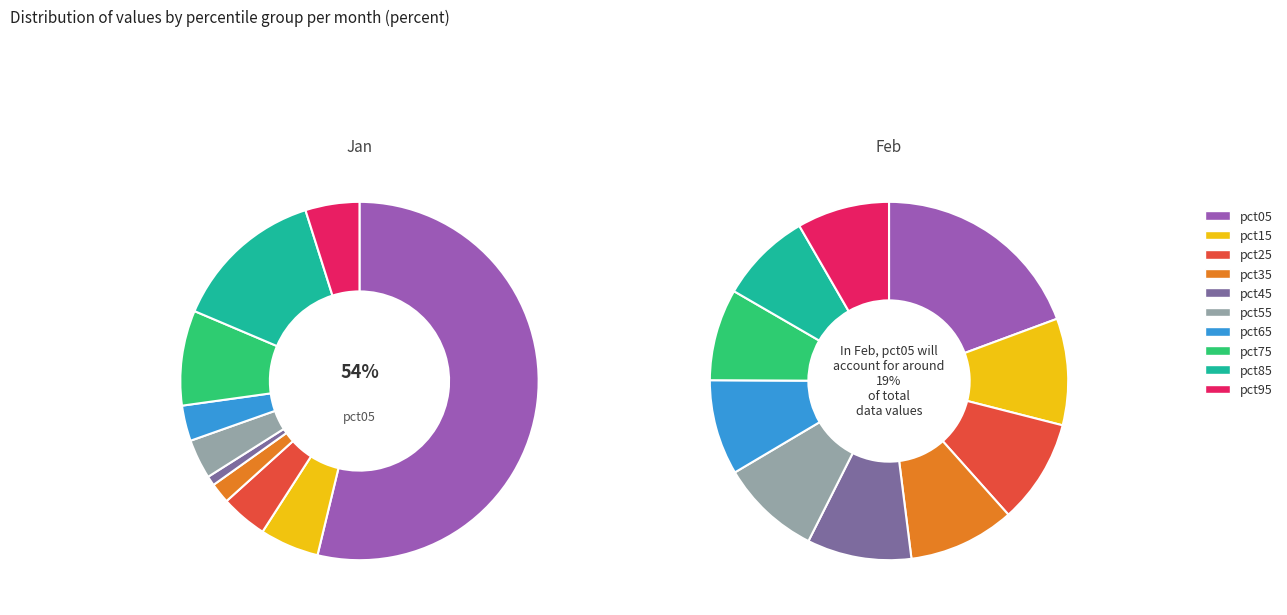

How many segments does this pie chart have?

10